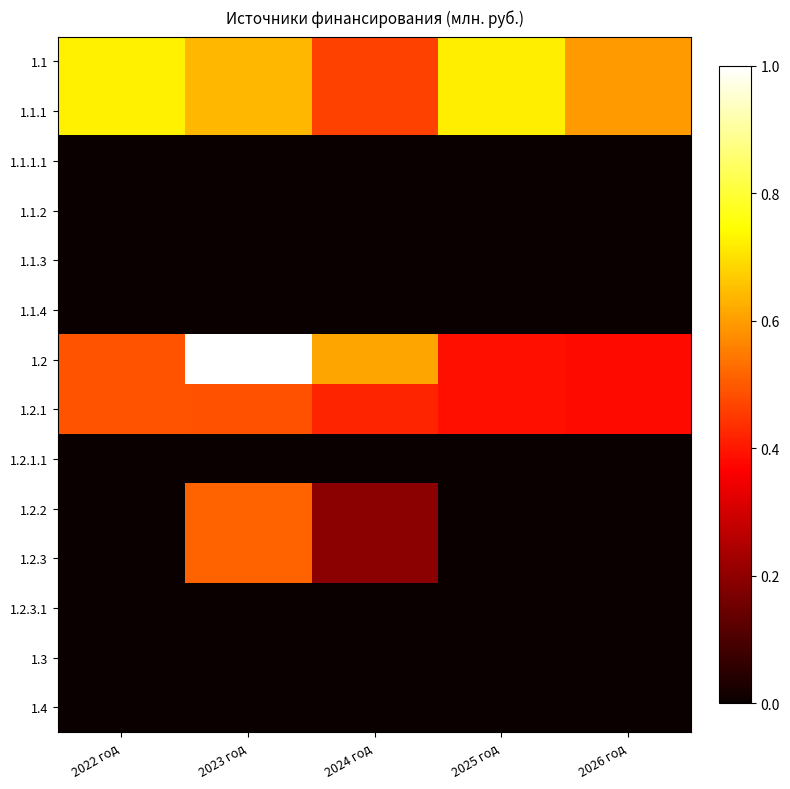

Count the number of data series in this chart.

14